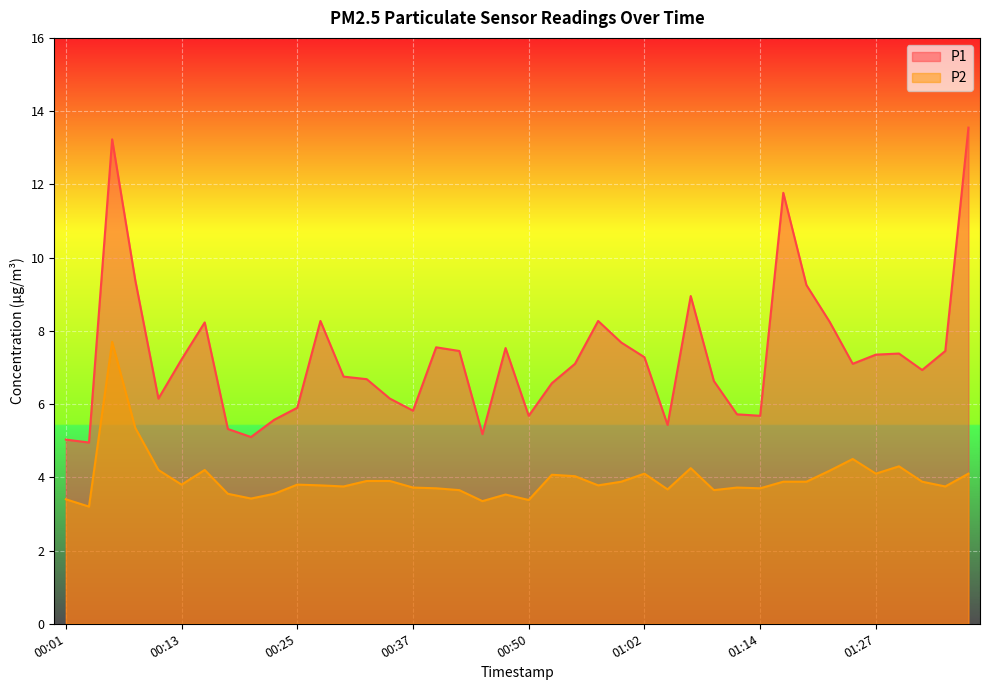

Reading right to left, extract all data points from this chart.

P1: 01:37=13.6	01:34=7.5	01:32=6.9	01:29=7.4	01:27=7.3	01:24=7.1	01:22=8.2	01:19=9.2	01:17=11.8	01:14=5.7	01:12=5.7	01:09=6.6	01:07=8.9	01:04=5.4	01:02=7.3	00:59=7.7	00:57=8.3	00:55=7.1	00:52=6.6	00:50=5.7	00:47=7.5	00:45=5.2	00:42=7.5	00:40=7.5	00:37=5.8	00:35=6.2	00:33=6.7	00:30=6.8	00:28=8.3	00:25=5.9	00:23=5.6	00:20=5.1	00:18=5.3	00:16=8.2	00:13=7.2	00:11=6.2	00:08=9.4	00:06=13.2	00:03=5.0	00:01=5.0
P2: 01:37=4.1	01:34=3.8	01:32=3.9	01:29=4.3	01:27=4.1	01:24=4.5	01:22=4.2	01:19=3.9	01:17=3.9	01:14=3.7	01:12=3.7	01:09=3.6	01:07=4.2	01:04=3.7	01:02=4.1	00:59=3.9	00:57=3.8	00:55=4.0	00:52=4.1	00:50=3.4	00:47=3.5	00:45=3.4	00:42=3.6	00:40=3.7	00:37=3.7	00:35=3.9	00:33=3.9	00:30=3.8	00:28=3.8	00:25=3.8	00:23=3.5	00:20=3.4	00:18=3.5	00:16=4.2	00:13=3.8	00:11=4.2	00:08=5.3	00:06=7.7	00:03=3.2	00:01=3.4